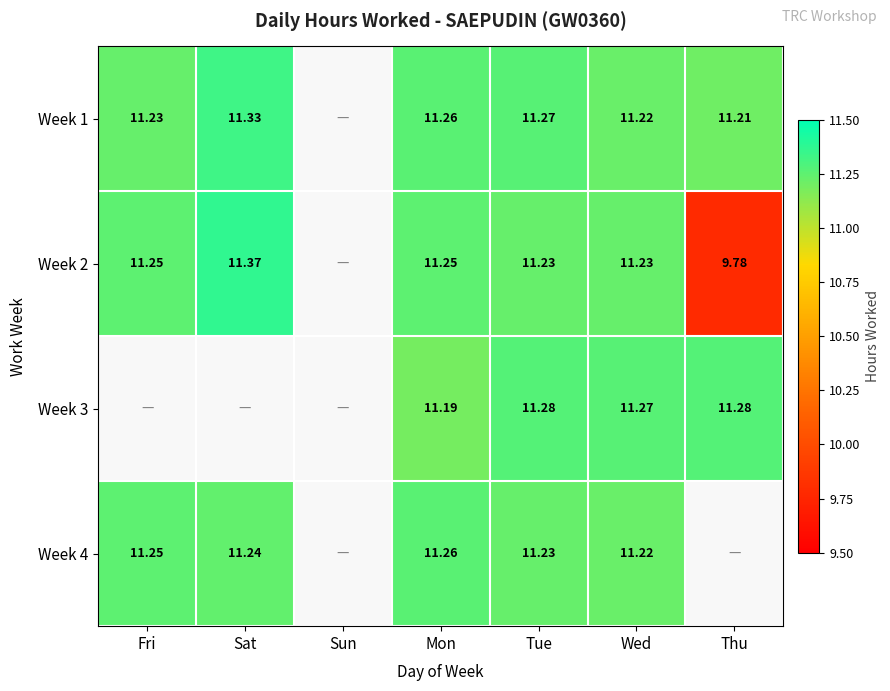

What is the total value across all series at Tue?

45.0